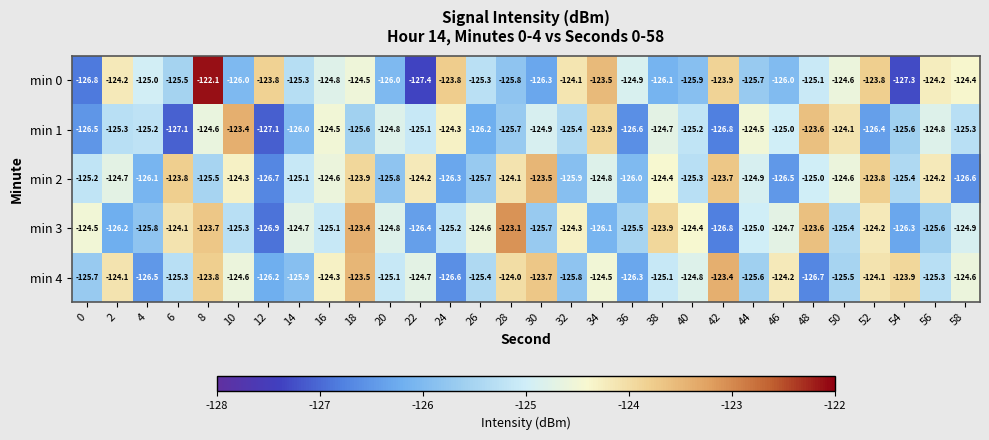

How many categories are shown in the chart?

30